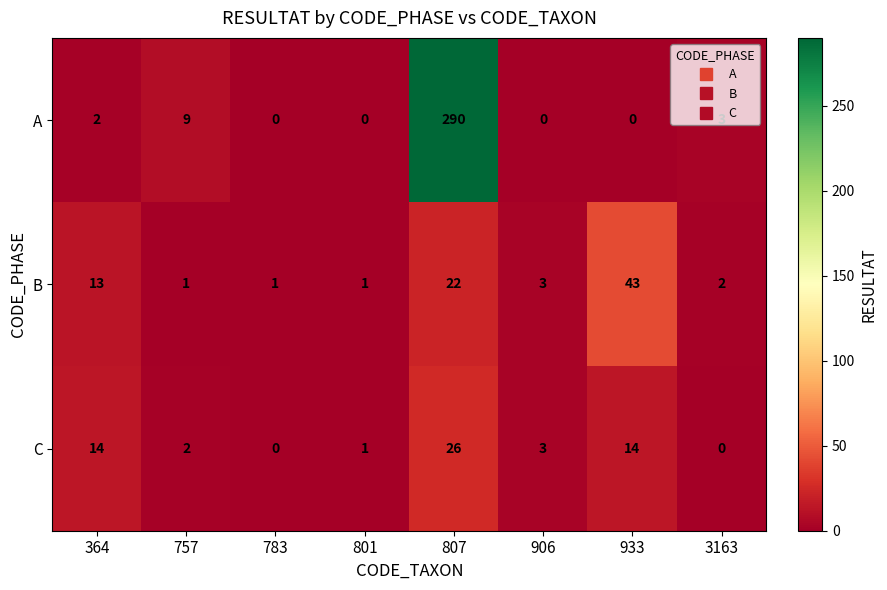

The A series shows 0 at 801. True or false?

True